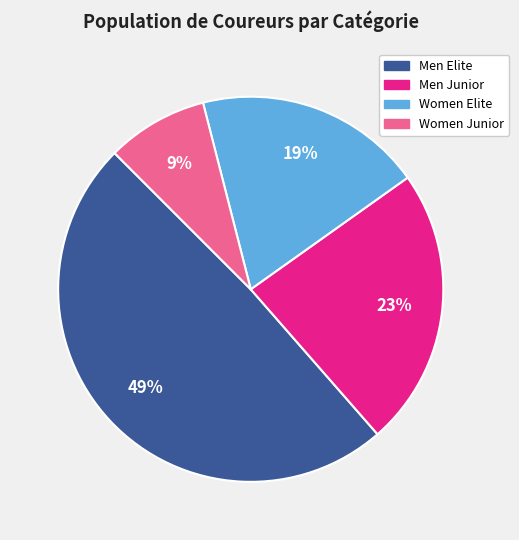

Does any single category account for the majority?

No